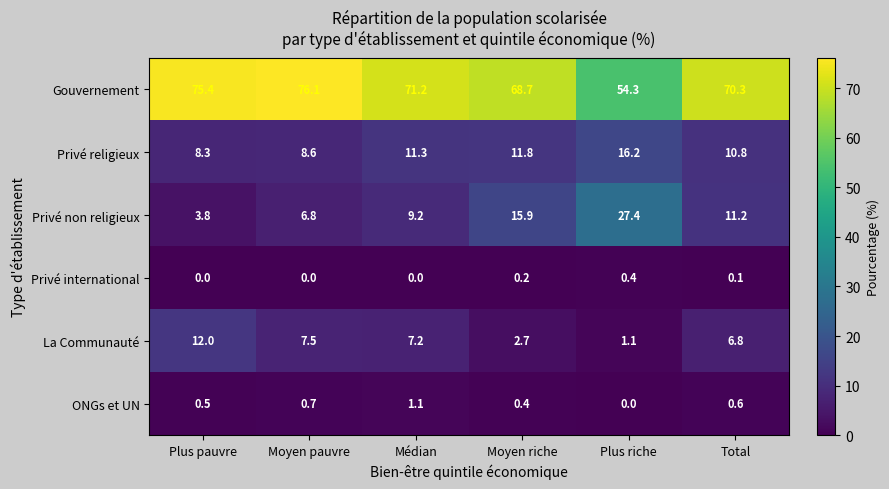

Rank the series by their maximum value, from lowest to highest.

Privé international, ONGs et UN, La Communauté, Privé religieux, Privé non religieux, Gouvernement